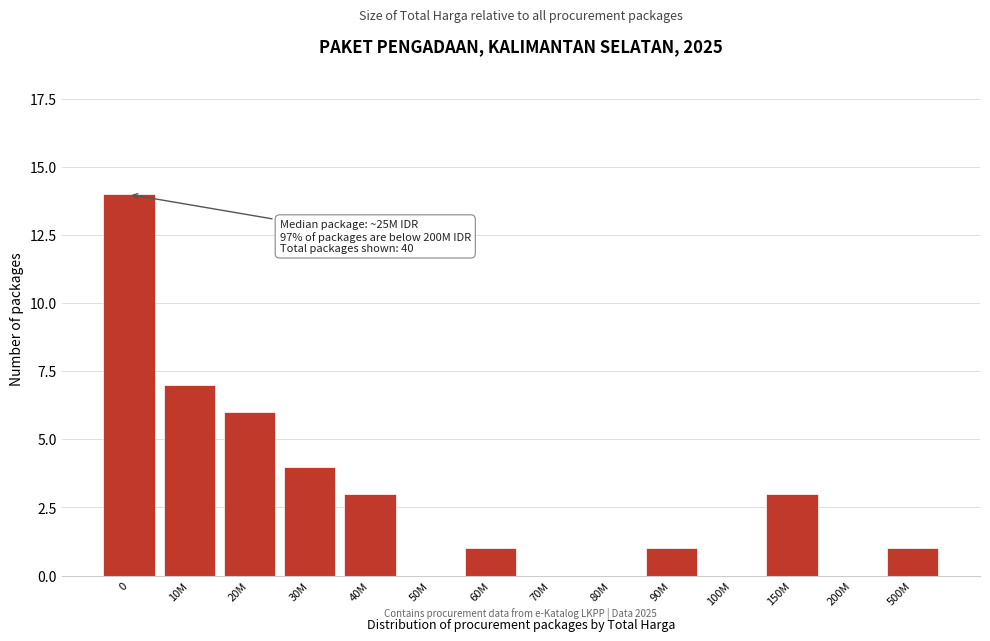

Which has a higher value, 150M or 200M?

150M